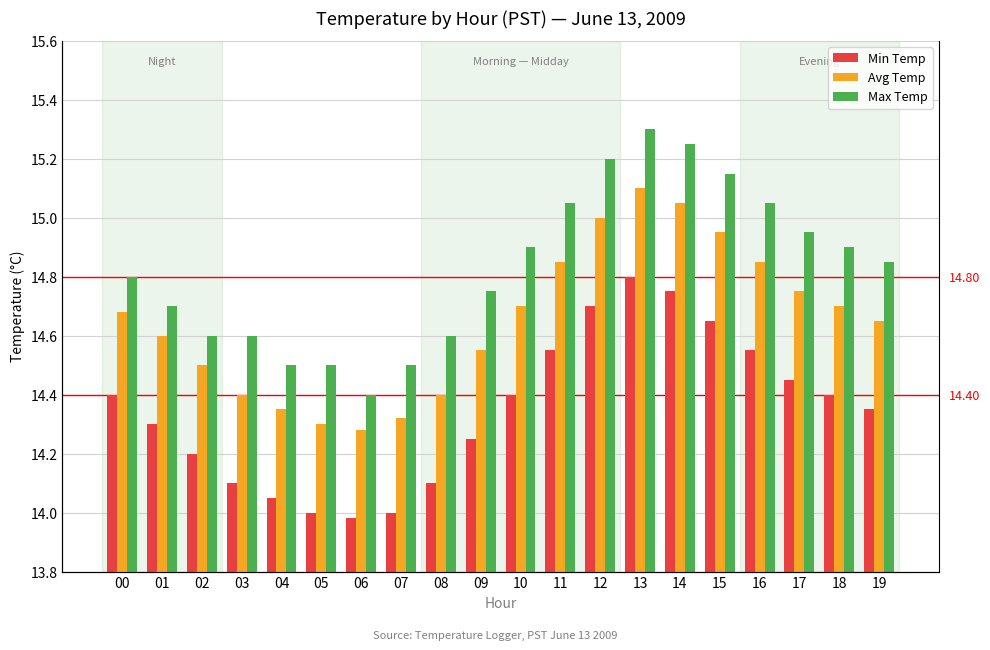

The Max Temp series shows 14.4 at 06. True or false?

True